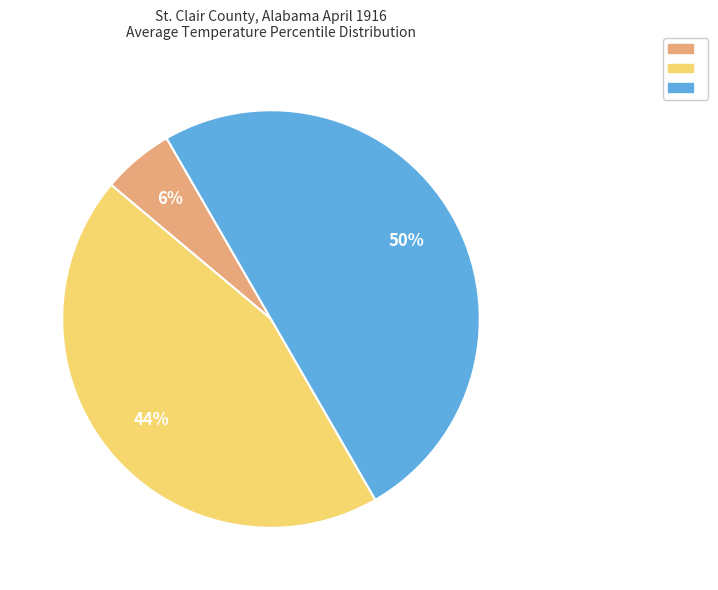

To the nearest percent, what is the difference between the largest and smallest slice percentages?

44%